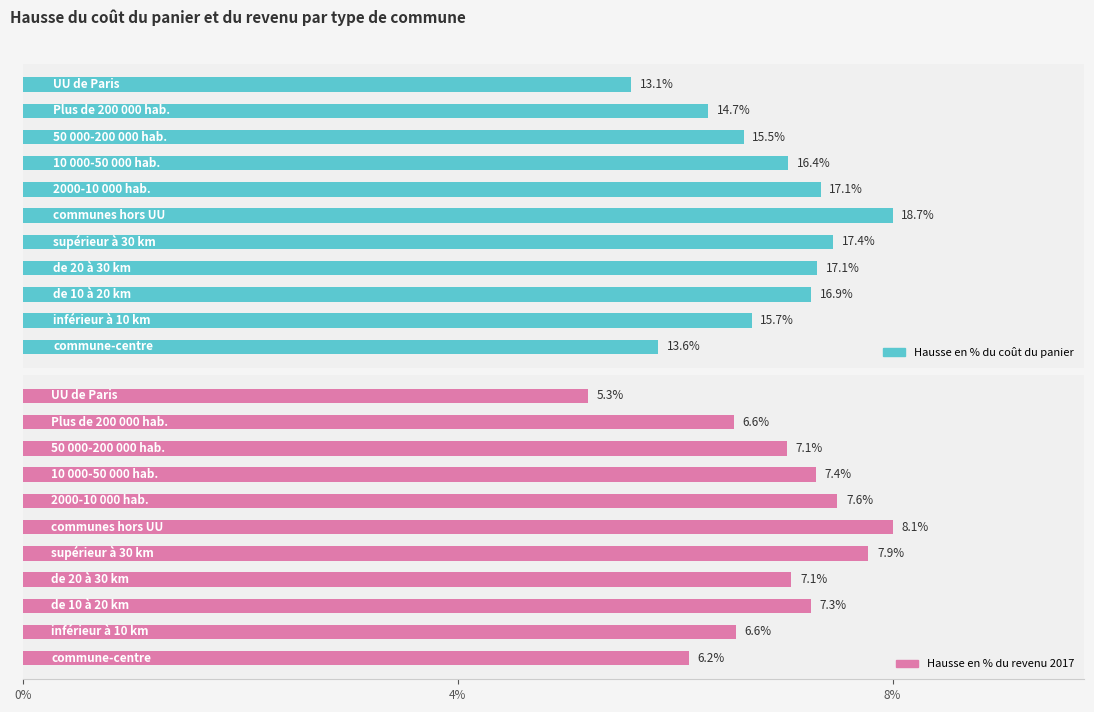

Which series has the widest spread of values?

Hausse en % du coût du panier